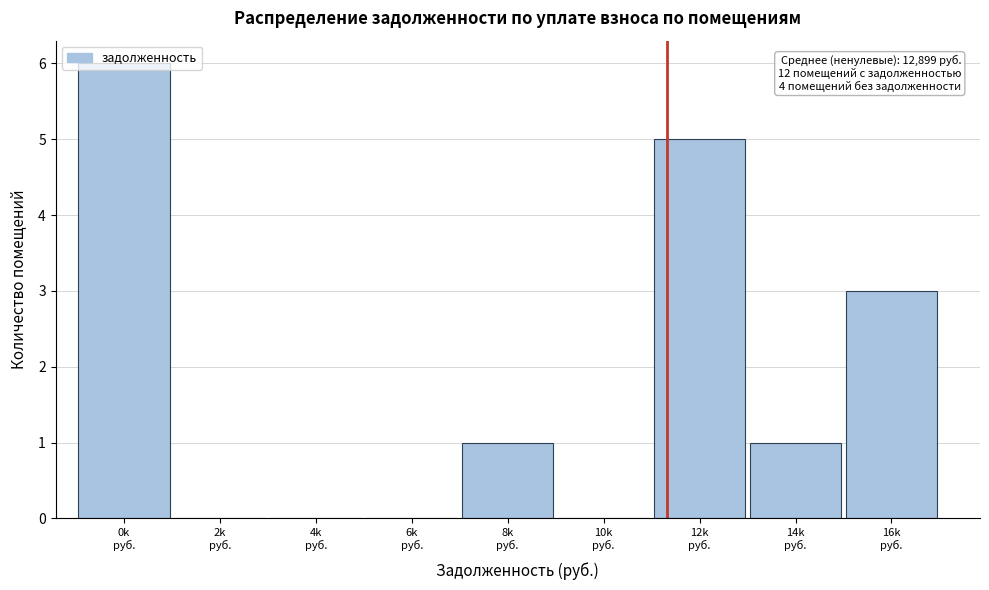

What is the sum of all values?

16